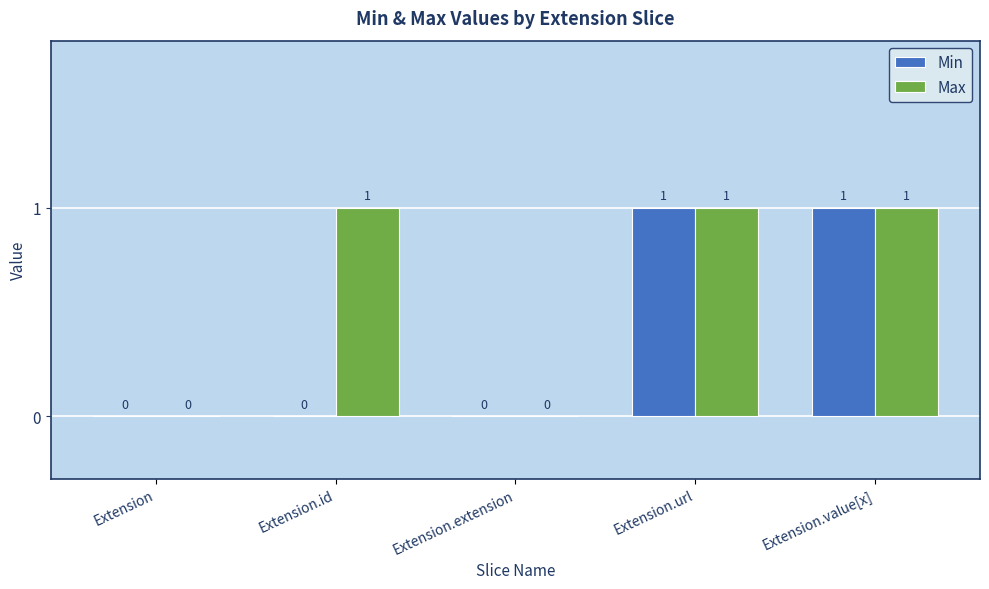

What is the sum of all Max values?

3